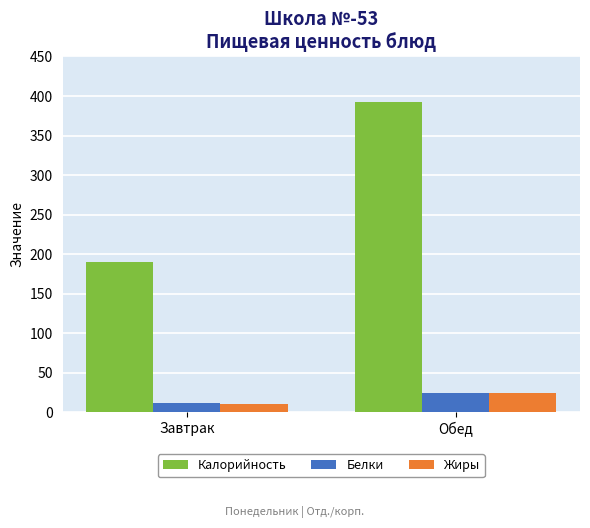

Reading left to right, list all the values displayed in this chart.

Калорийность: Завтрак=190	Обед=393
Белки: Завтрак=12	Обед=24
Жиры: Завтрак=11	Обед=24